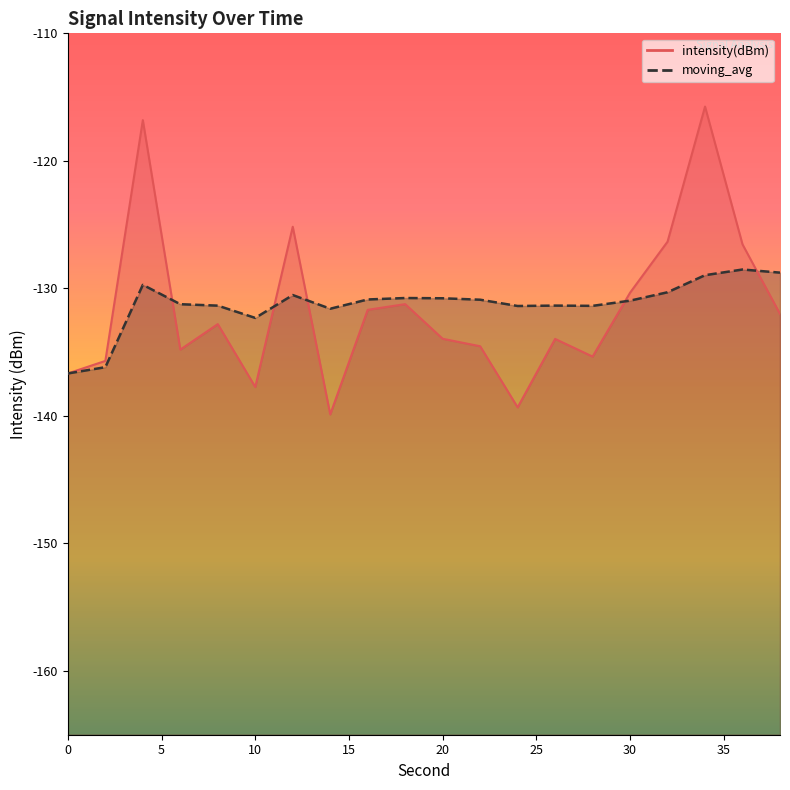

Count the number of categories in the chart.

20